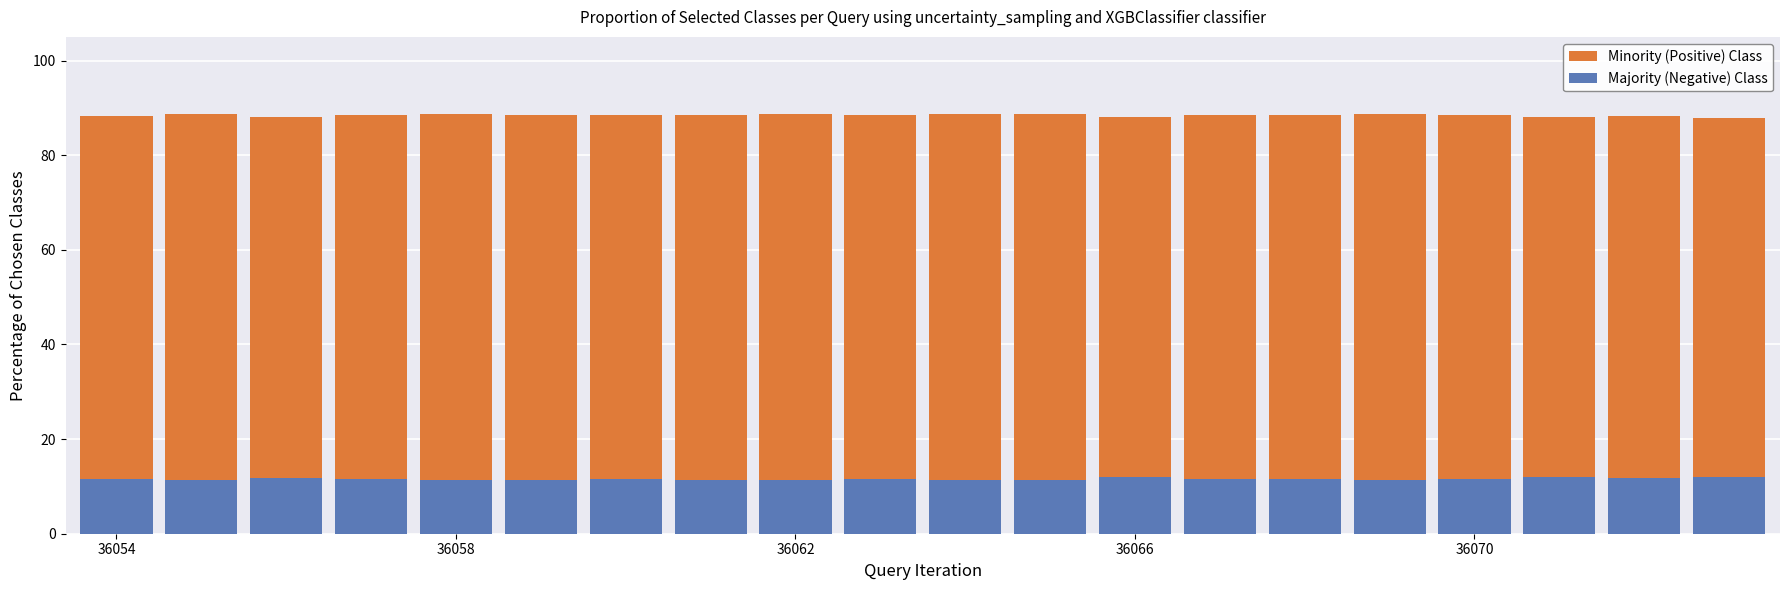

What is the average value of the Majority (Negative) Class series?

11.6